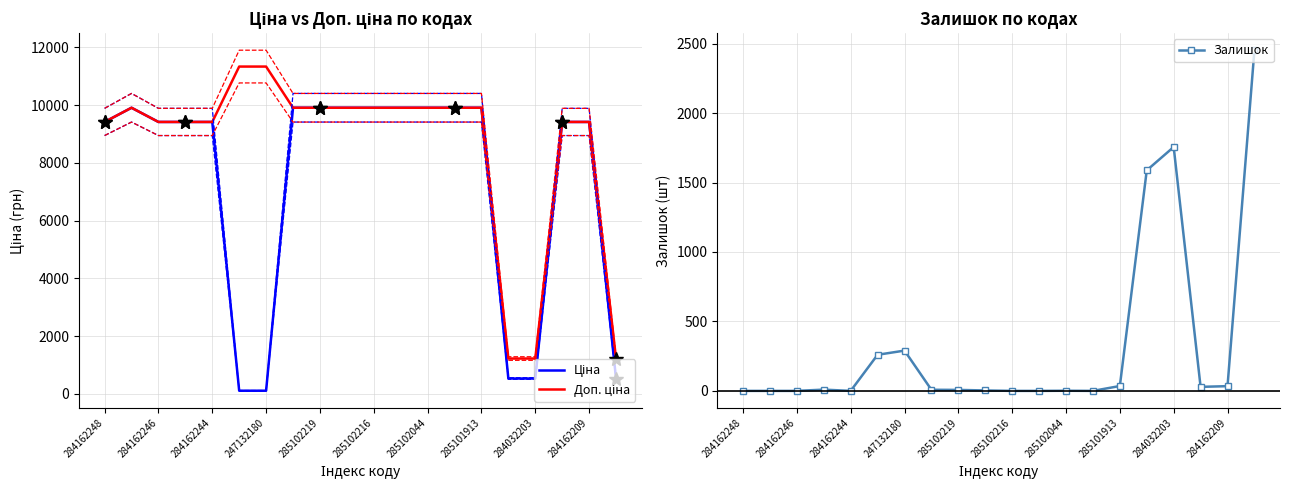

What is the difference between the second highest and second lowest values in the Доп. ціна series?

10106.8